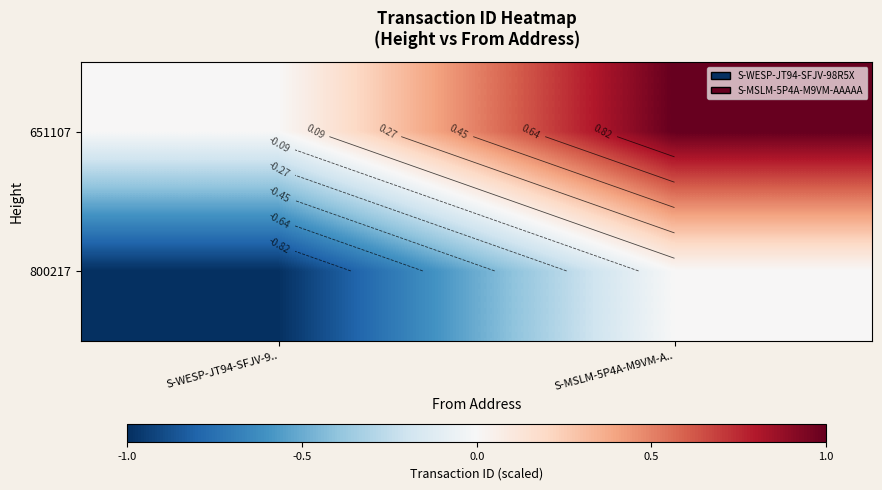

List the labels in order of 651107 value, largest first.

S-MSLM-5P4A-M9VM-A.., S-WESP-JT94-SFJV-9..